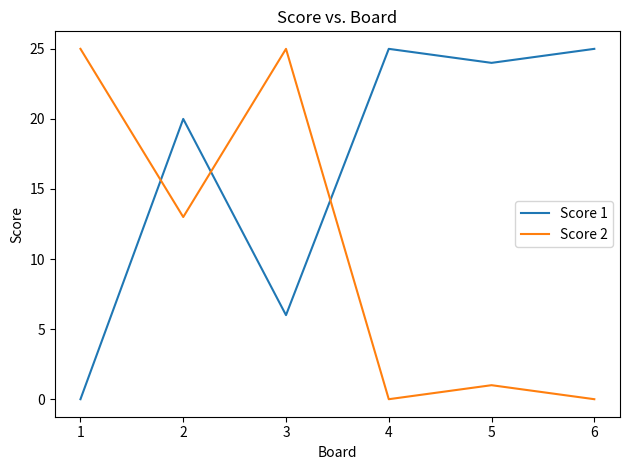

At which category is the sum across all series the highest?

2